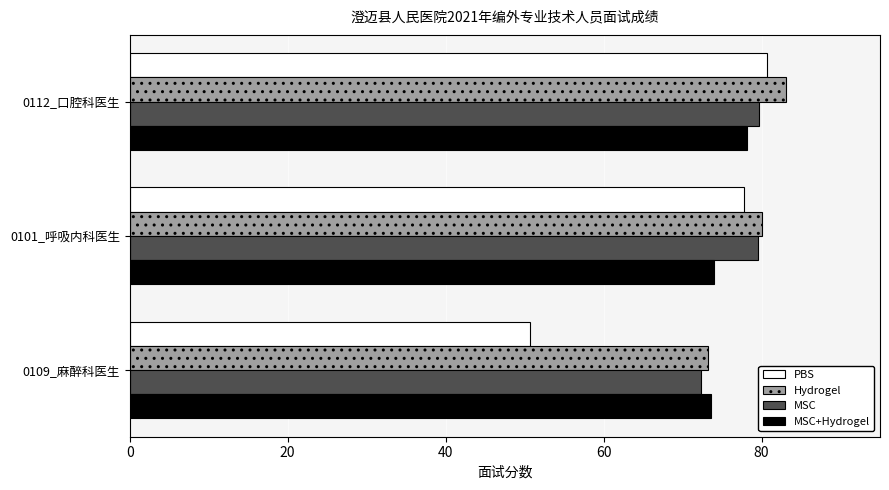

At which category does the chart reach its minimum across all series?

0109_麻醉科医生